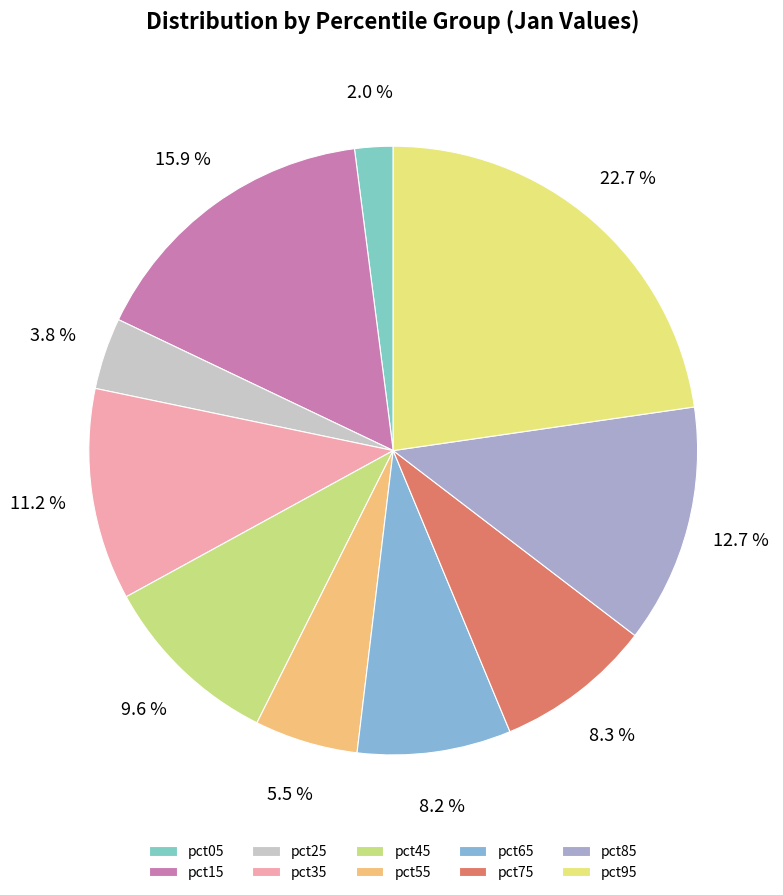

What percentage is the pct95 slice, to the nearest percent?

23%